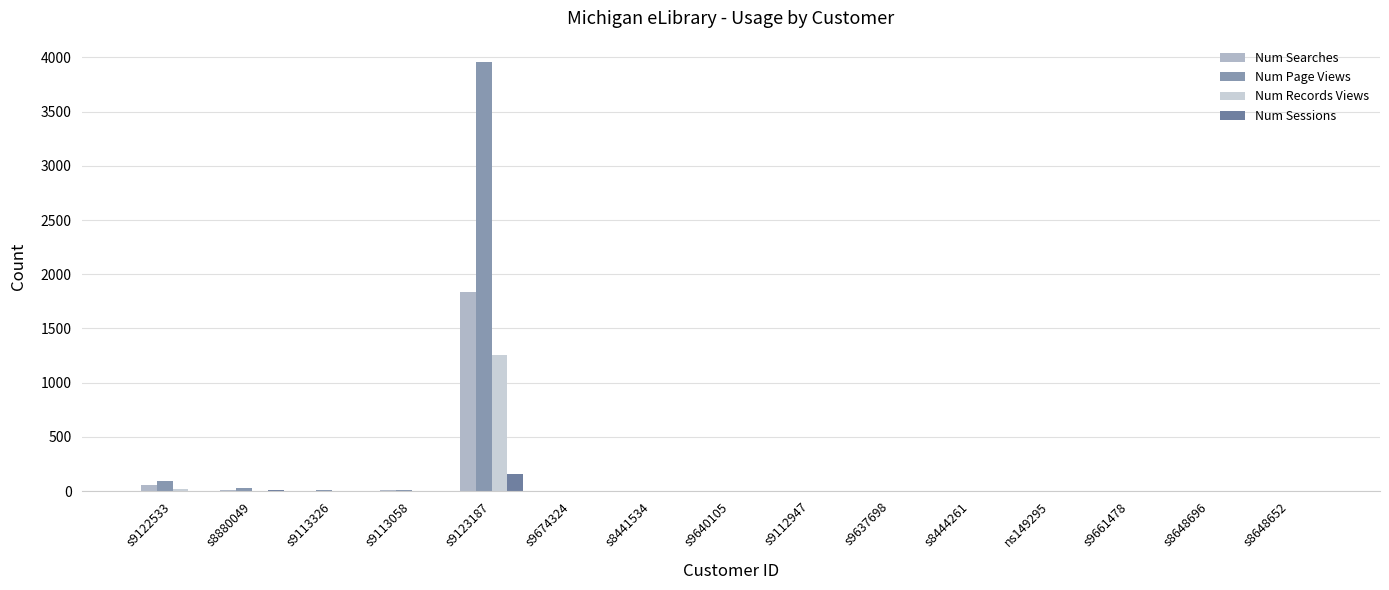

Does the chart contain stacked bars?

No